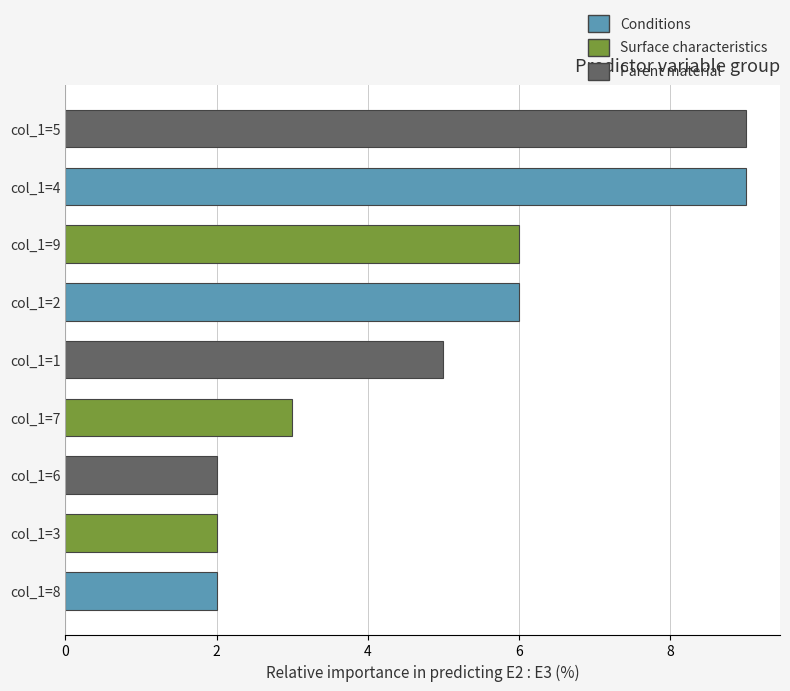

The value at col_1=6 is 2. True or false?

True